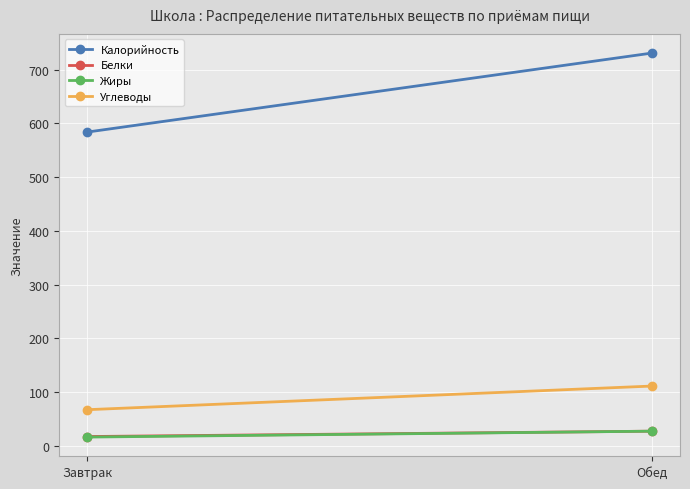

Reading left to right, list all the values displayed in this chart.

Калорийность: 584	731
Белки: 17	27
Жиры: 16	27
Углеводы: 67	111